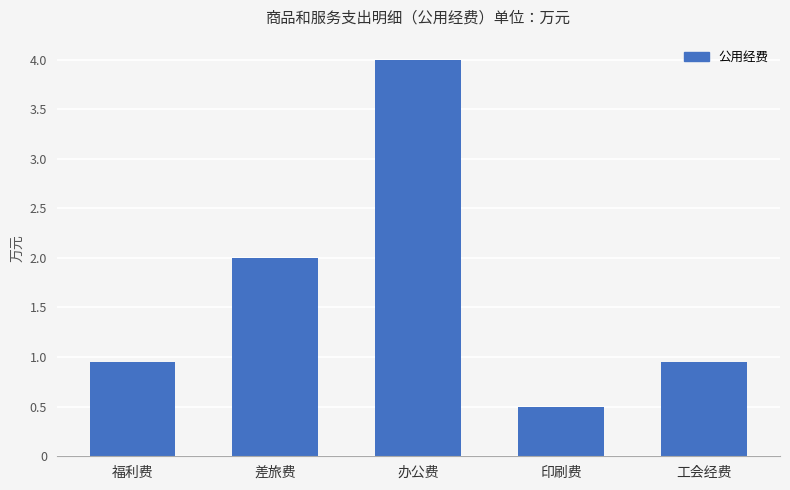

What is the maximum value shown in the chart?

4.0